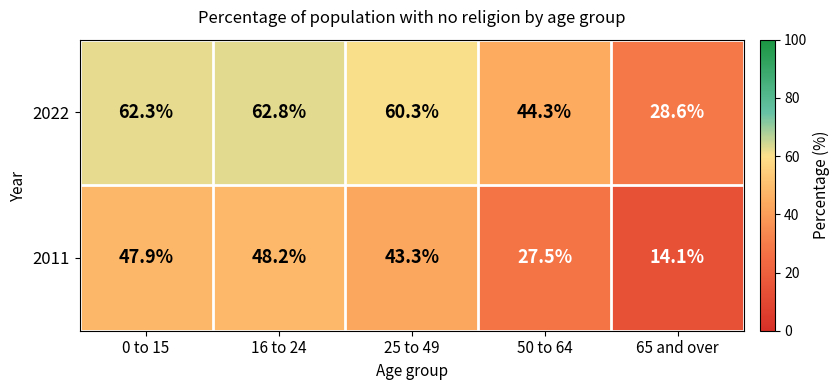

What is the spread (max minus min) of values at 50 to 64?

16.8